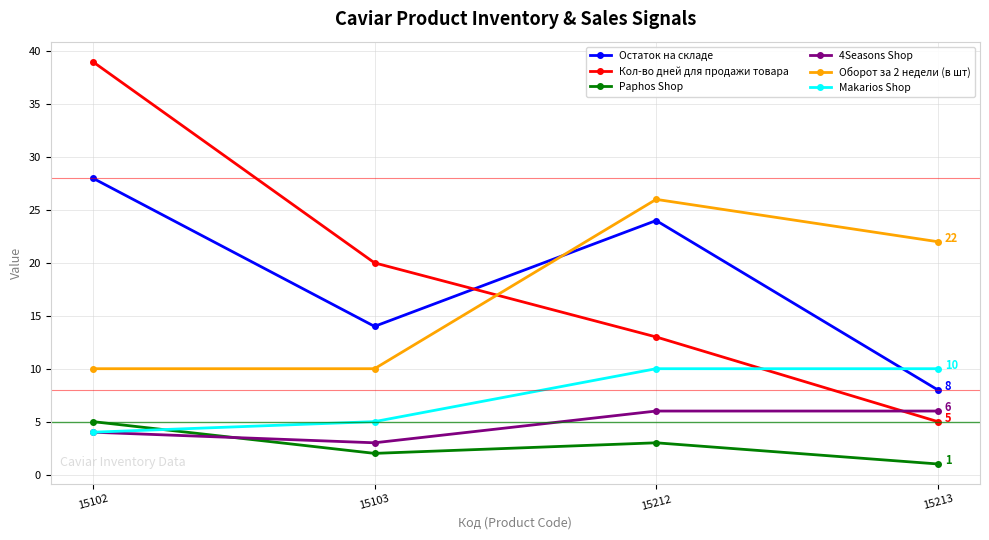

How many values in the Остаток на складе series are below 24?

2